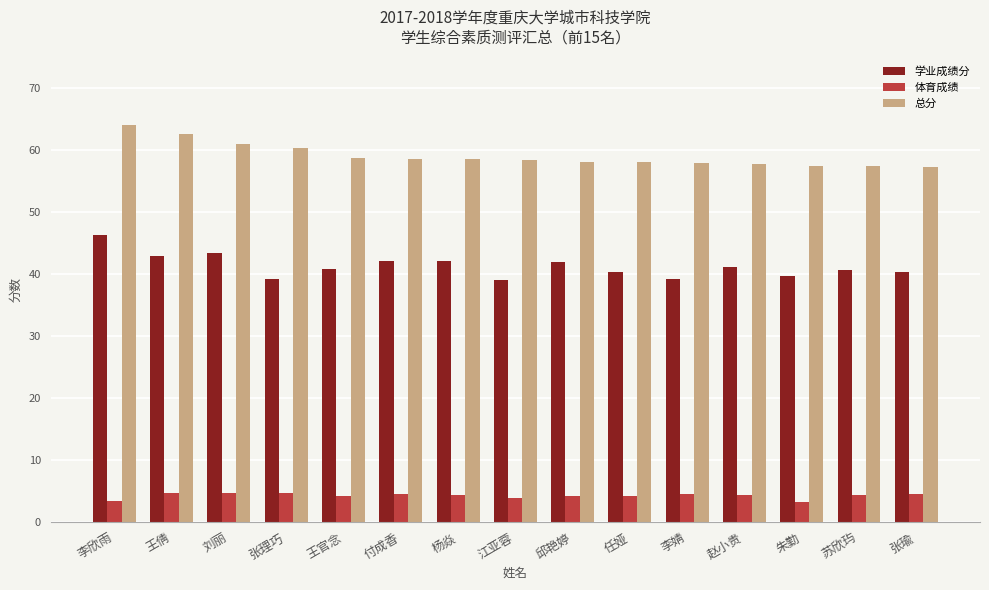

What is the total value across all series at 付成香?

104.9